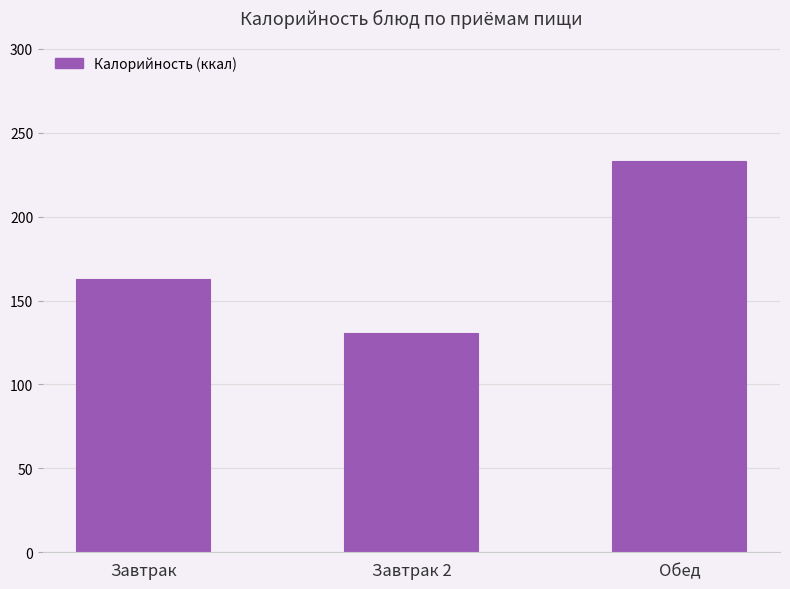

Rank the categories by value from highest to lowest.

Обед, Завтрак, Завтрак 2